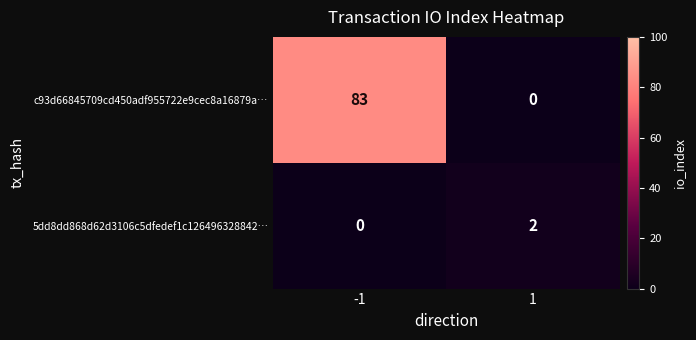

Rank the series at 1 from highest to lowest value.

5dd8dd868d62d3106c5dfedef1c126496328842…, c93d66845709cd450adf955722e9cec8a16879a…